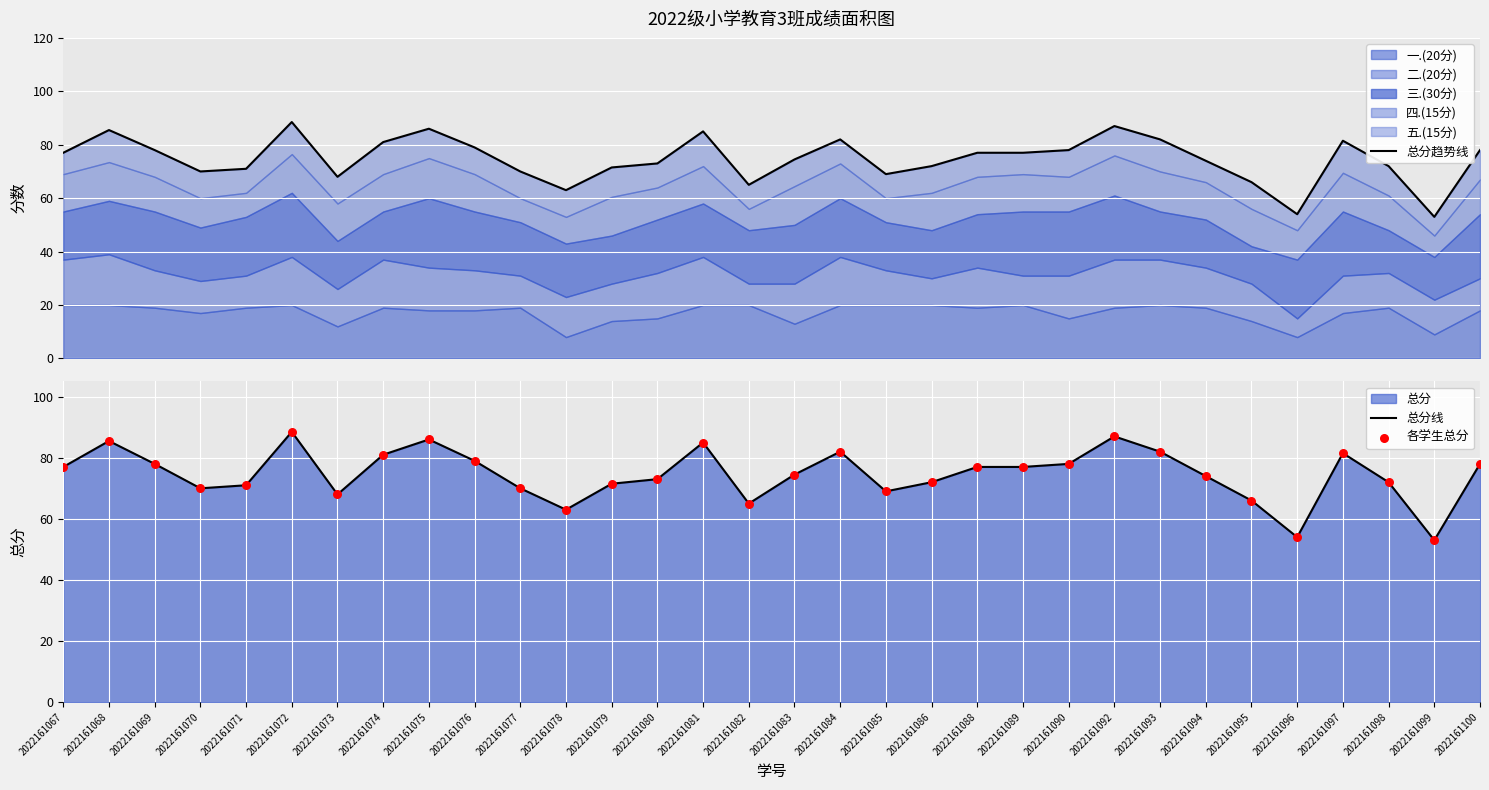

At how many categories does at least one series exceed 61?

30